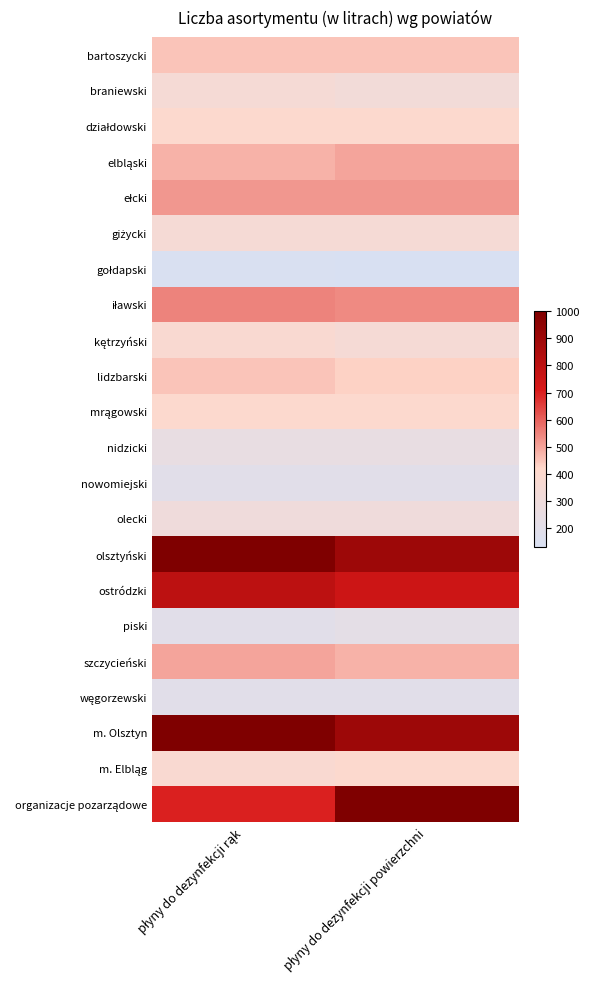

Rank the series by their maximum value, from lowest to highest.

gołdapski, nowomiejski, węgorzewski, piski, nidzicki, olecki, braniewski, giżycki, kętrzyński, działdowski, mrągowski, m. Elbląg, bartoszycki, lidzbarski, elbląski, szczycieński, ełcki, iławski, ostródzki, olsztyński, m. Olsztyn, organizacje pozarządowe